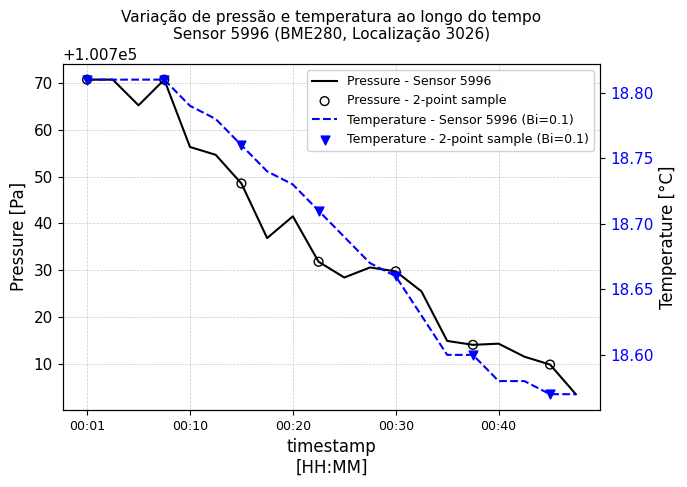

Is the value of temperature at 00:08 greater than the value of pressure at 00:15?

No